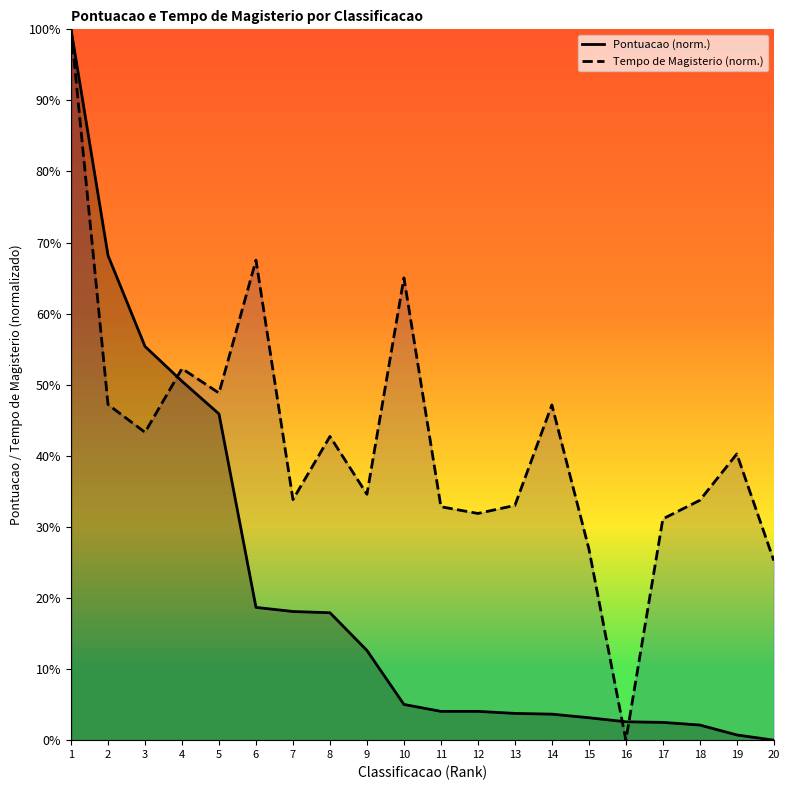

How many data points does each series have?

20